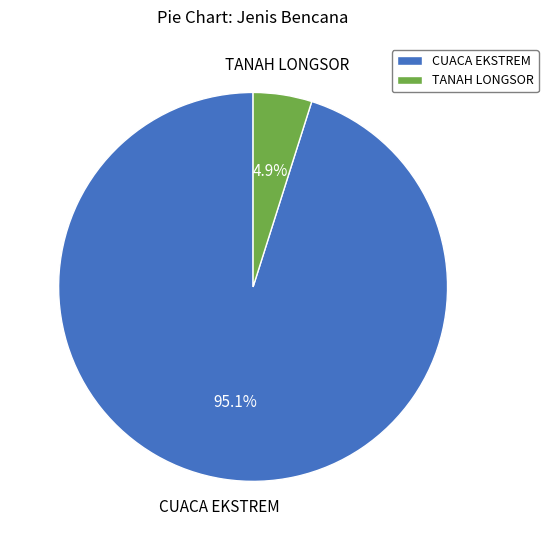

What is the majority slice?

CUACA EKSTREM